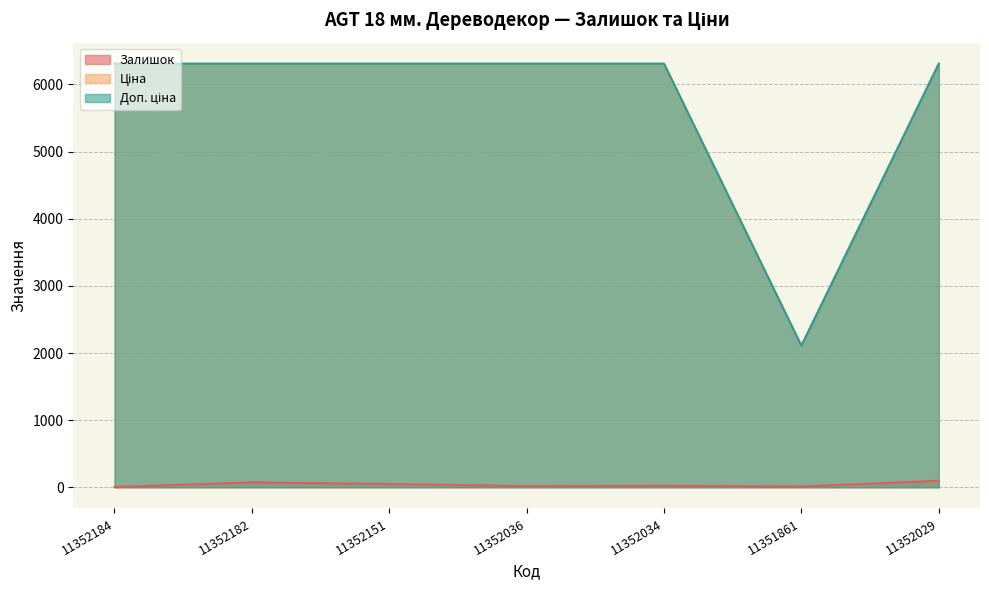

What is the label of the 4th point from the left?

11352036